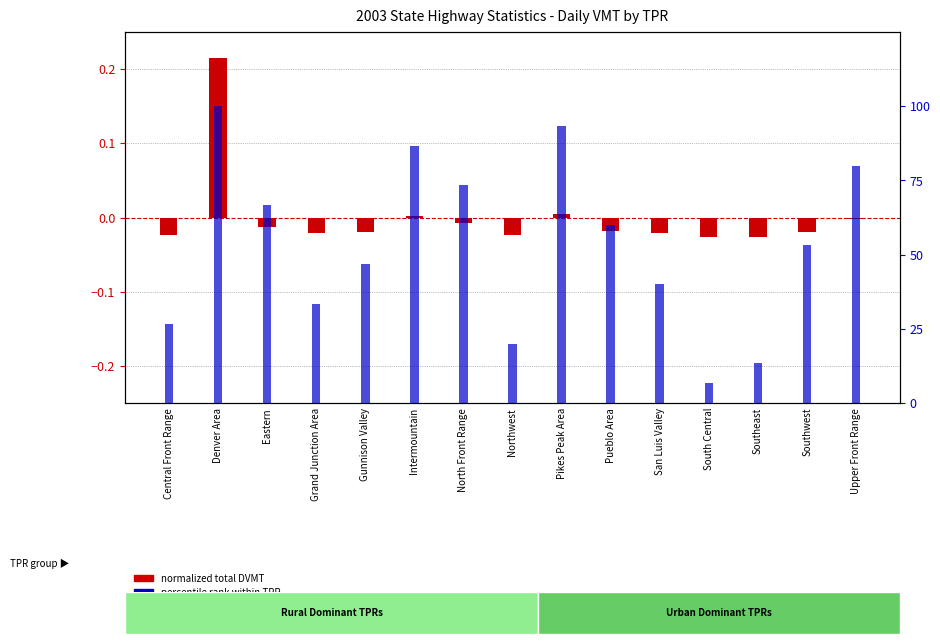

The percentile rank within TPR series shows 9.5 at South Central. True or false?

False